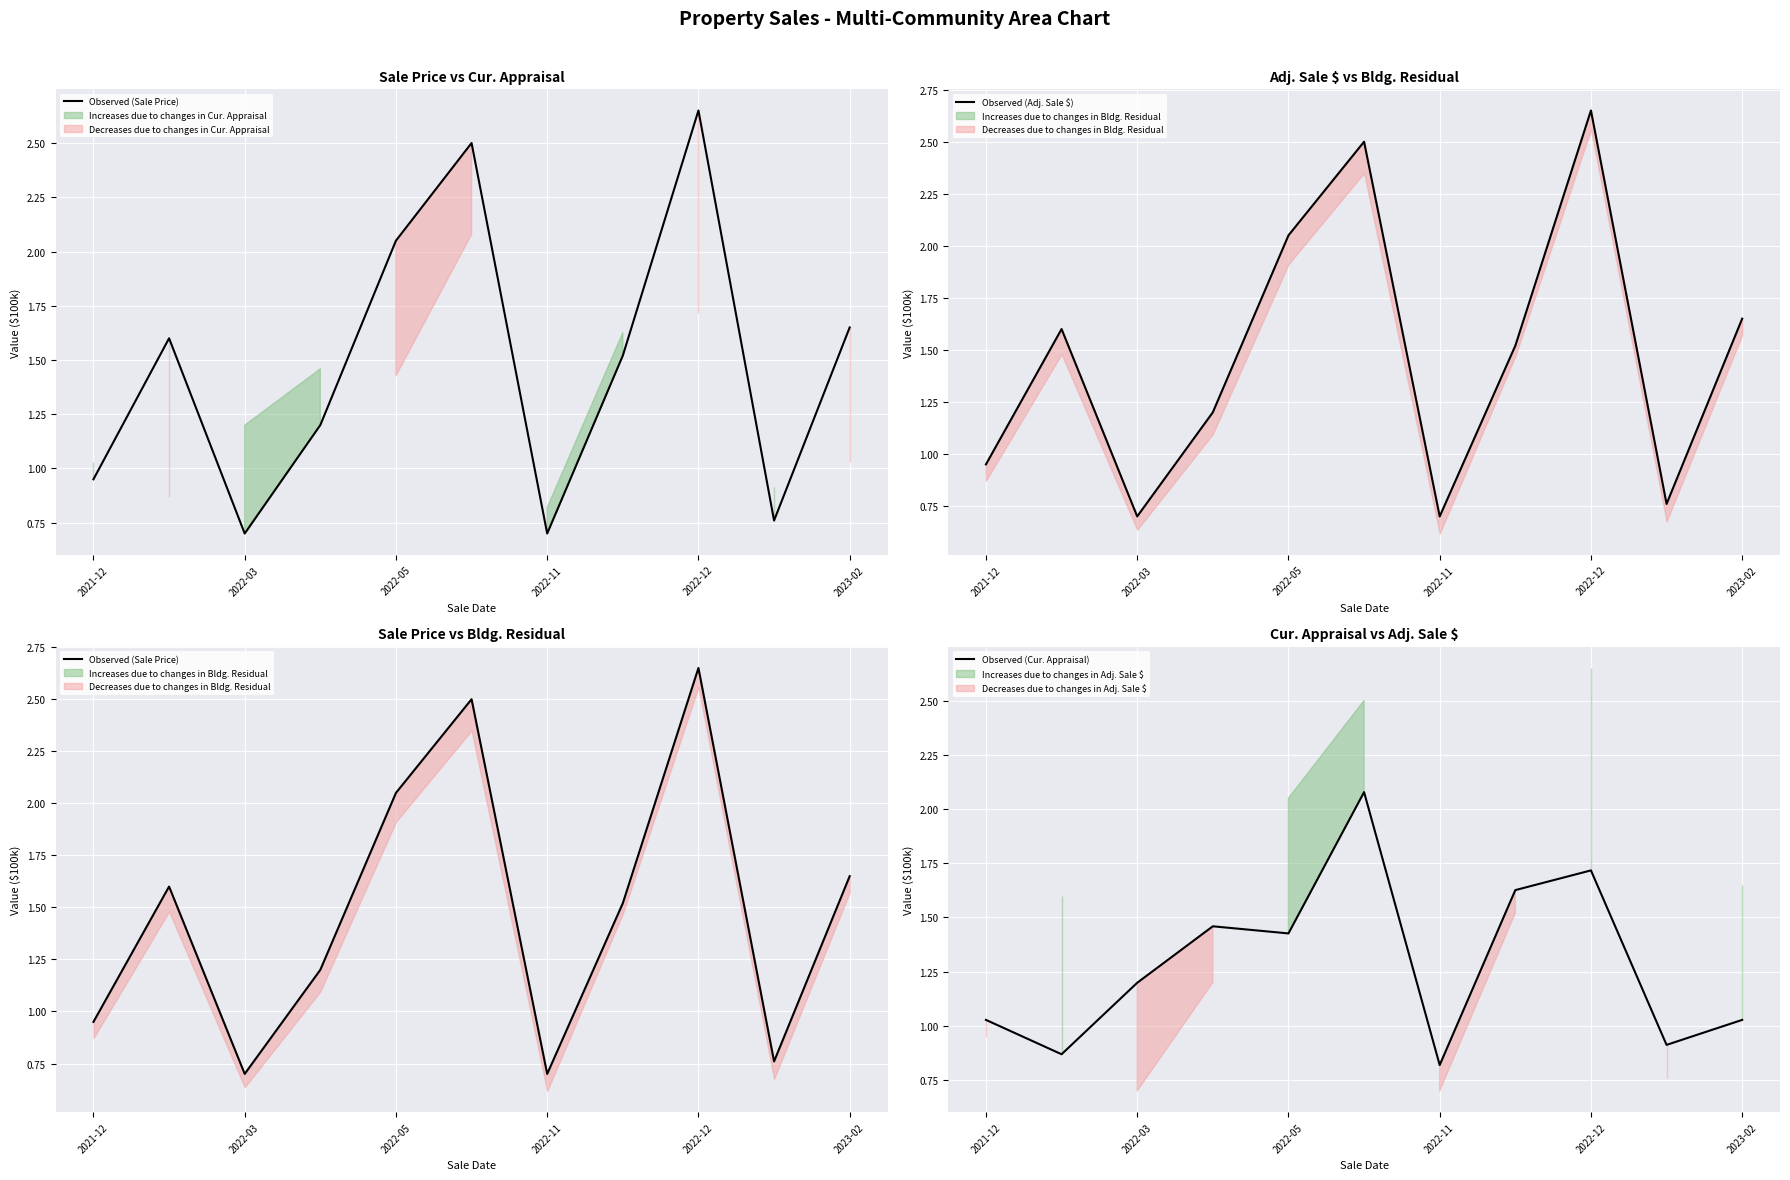

The value of Observed (Adj. Sale $) at 7 is 2.2. True or false?

False